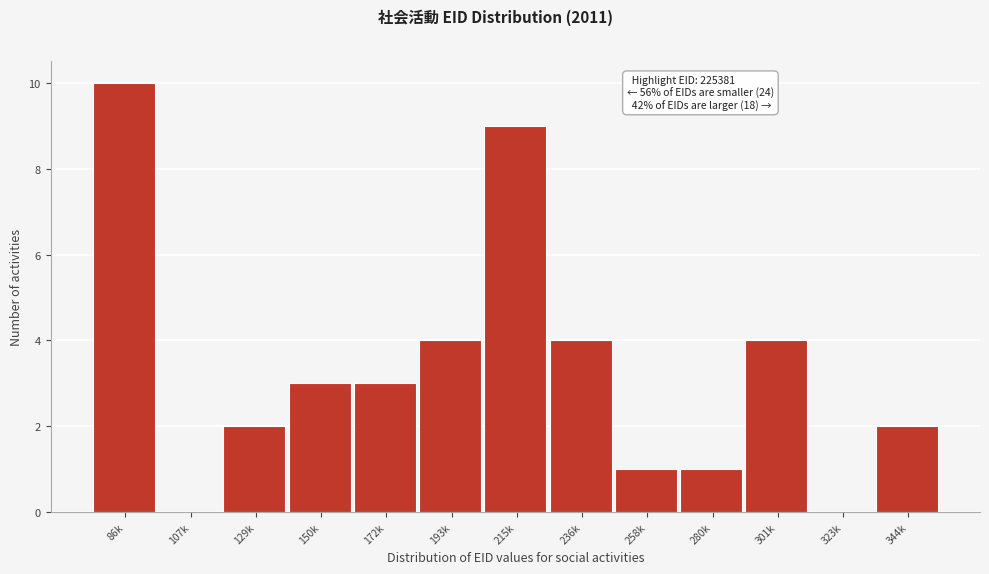

Reading left to right, extract all data points from this chart.

86k=10	107k=0	129k=2	150k=3	172k=3	193k=4	215k=9	236k=4	258k=1	280k=1	301k=4	323k=0	344k=2